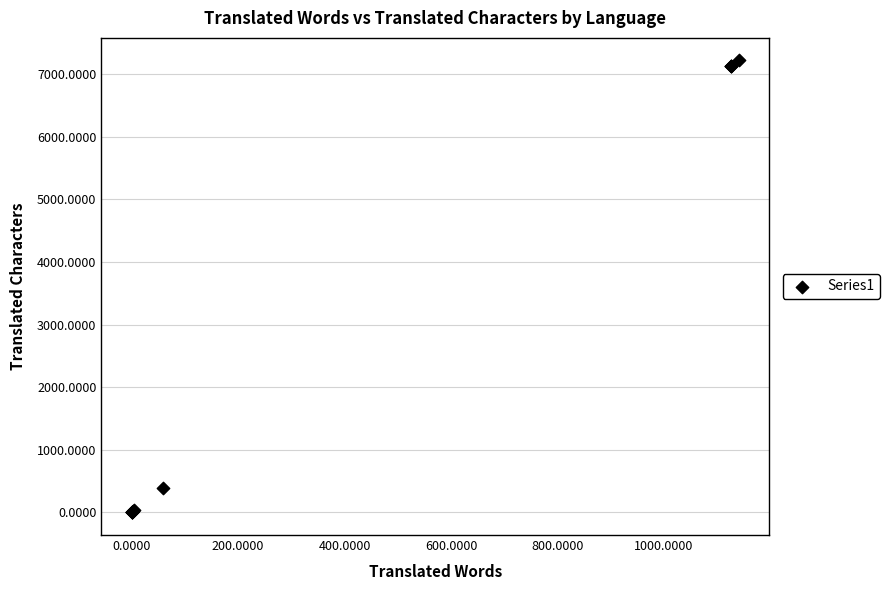

What Y value in the scatter plot is closest to 3609?

389